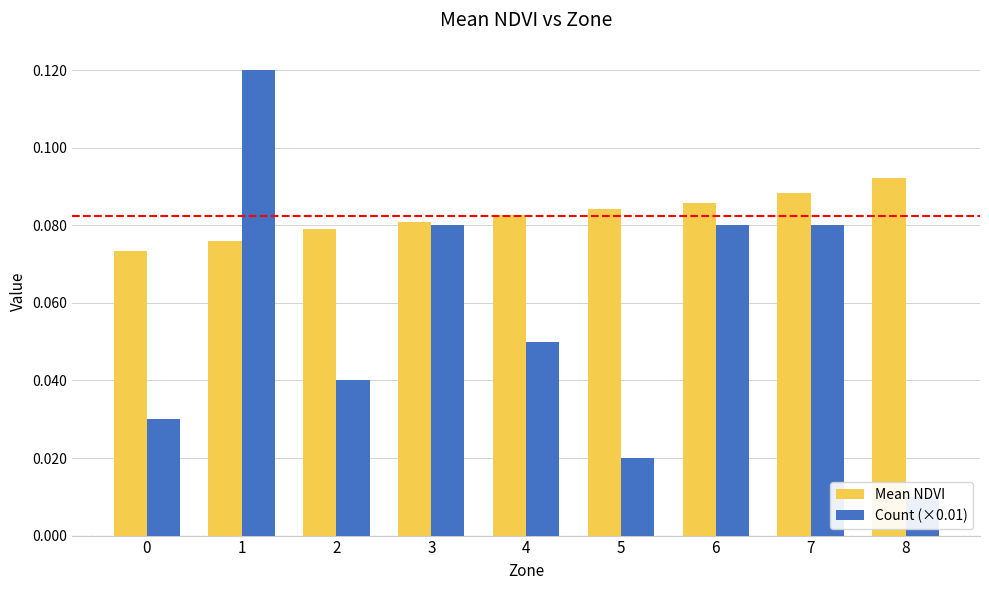

What are all the series names shown in the legend?

Mean NDVI, Count (×0.01)